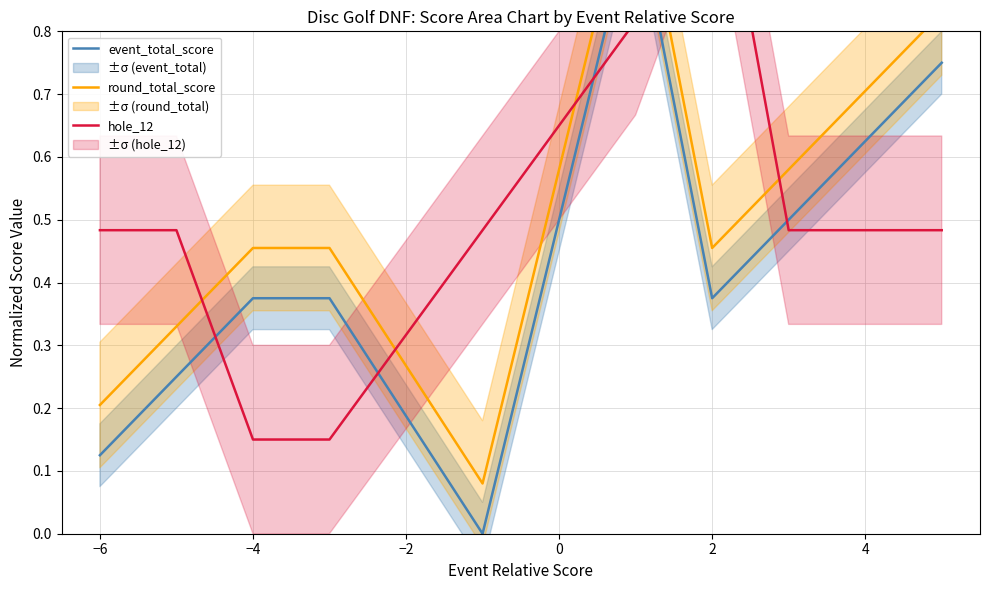

What is the sum of all event_total_score values?

3.8